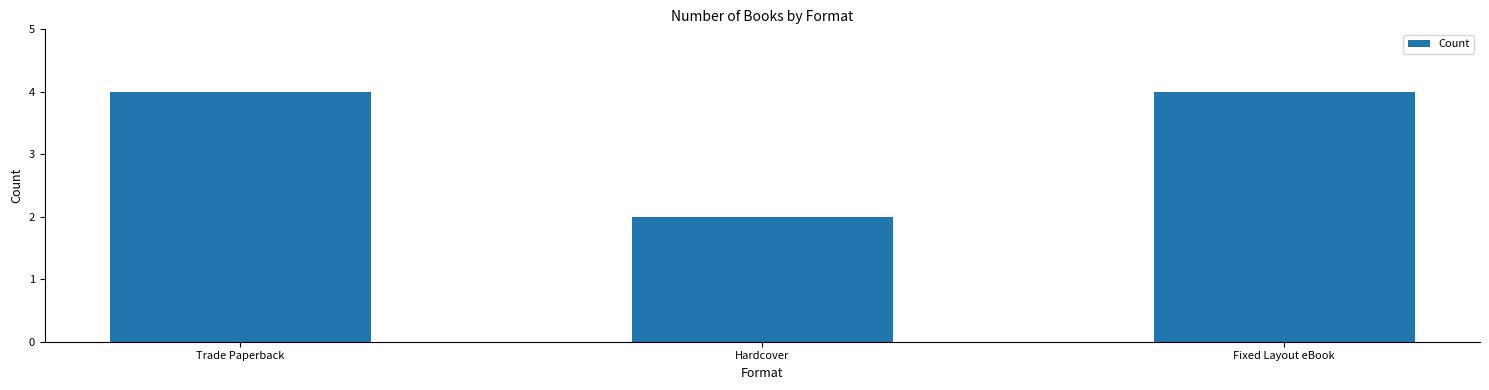

Reading left to right, list all the values displayed in this chart.

4	2	4